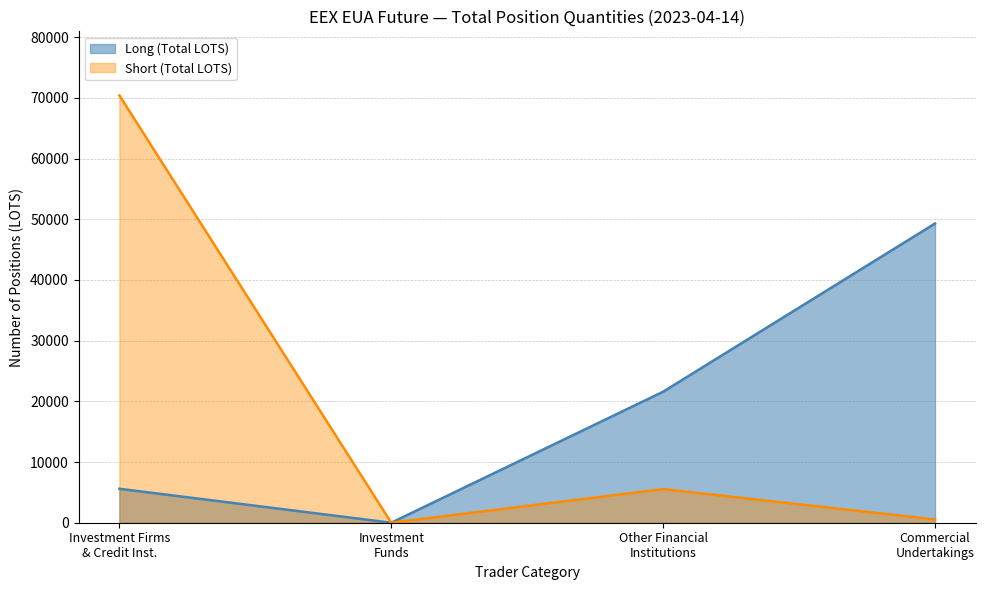

Rank the series by their maximum value, from lowest to highest.

Long (Total LOTS), Short (Total LOTS)